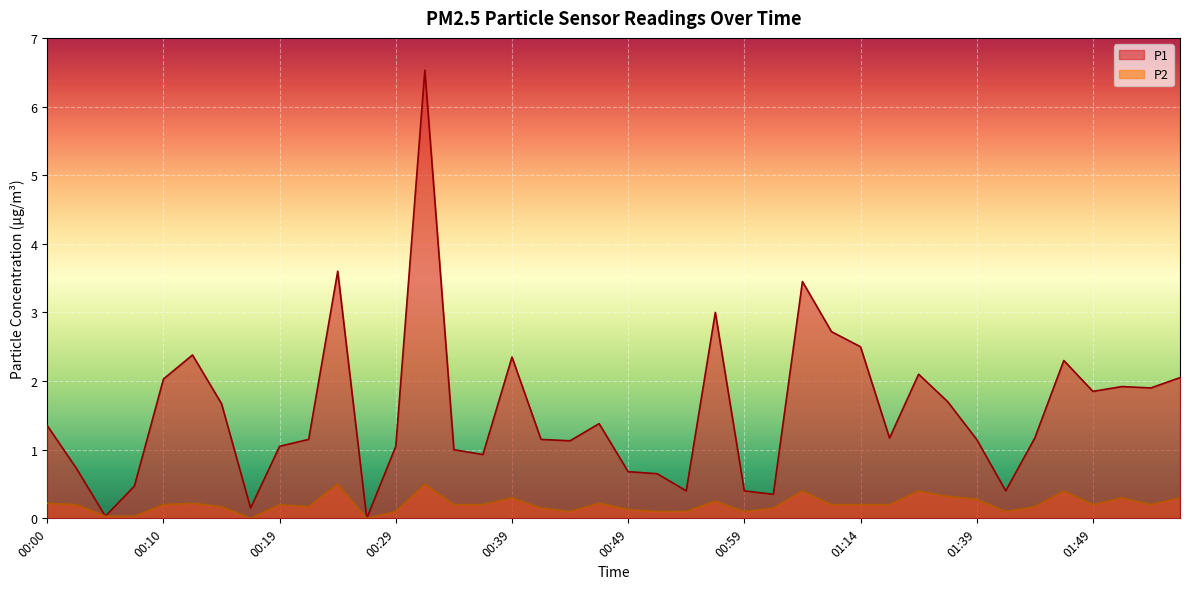

Is it true that P2 equals 0.2 at 00:44?

False